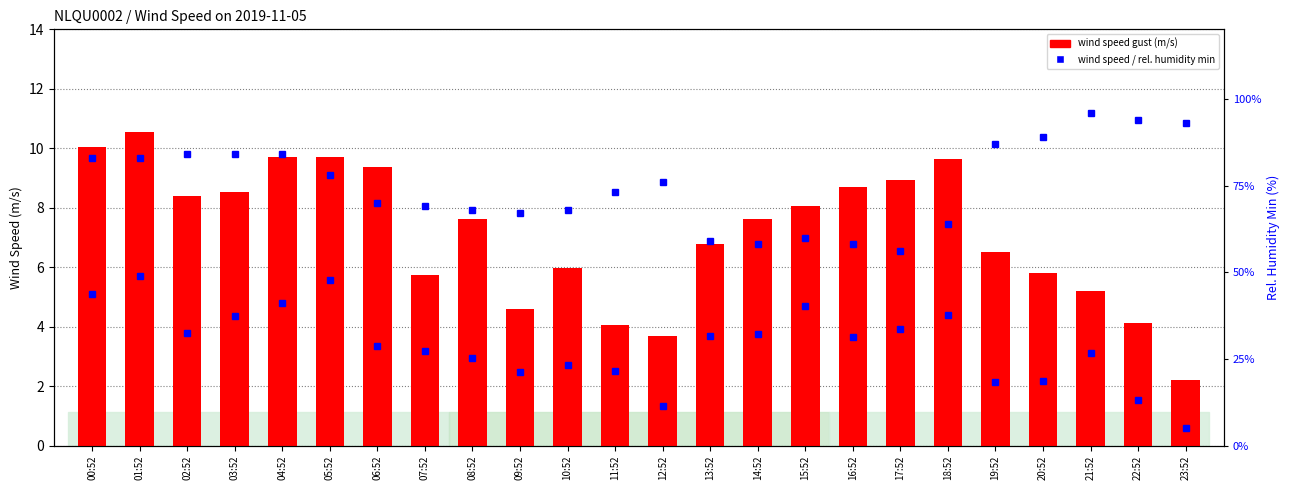

Between 08:52 and 17:52, which is larger?

17:52